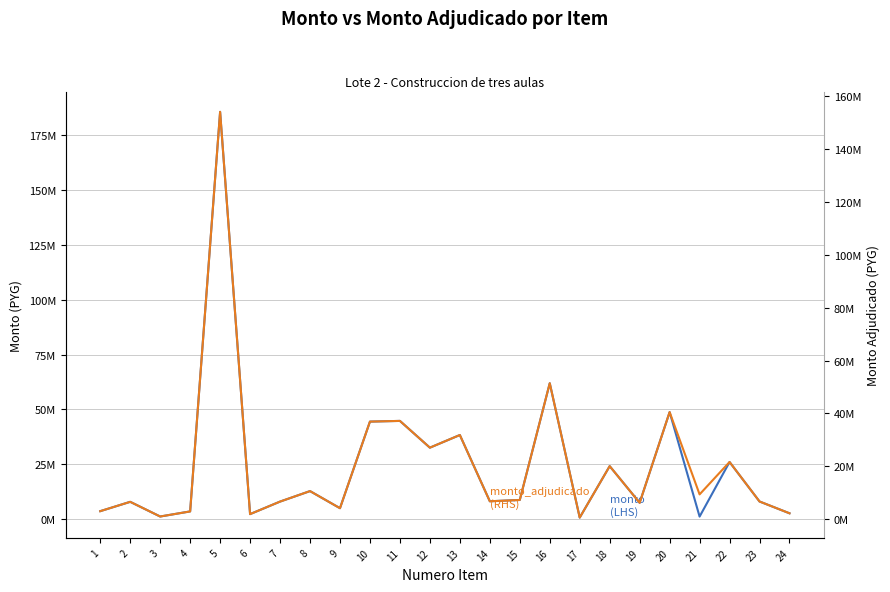

List the labels in order of monto value, smallest first.

17, 21, 3, 6, 24, 4, 1, 9, 19, 2, 7, 23, 14, 15, 8, 18, 22, 12, 13, 10, 11, 20, 16, 5